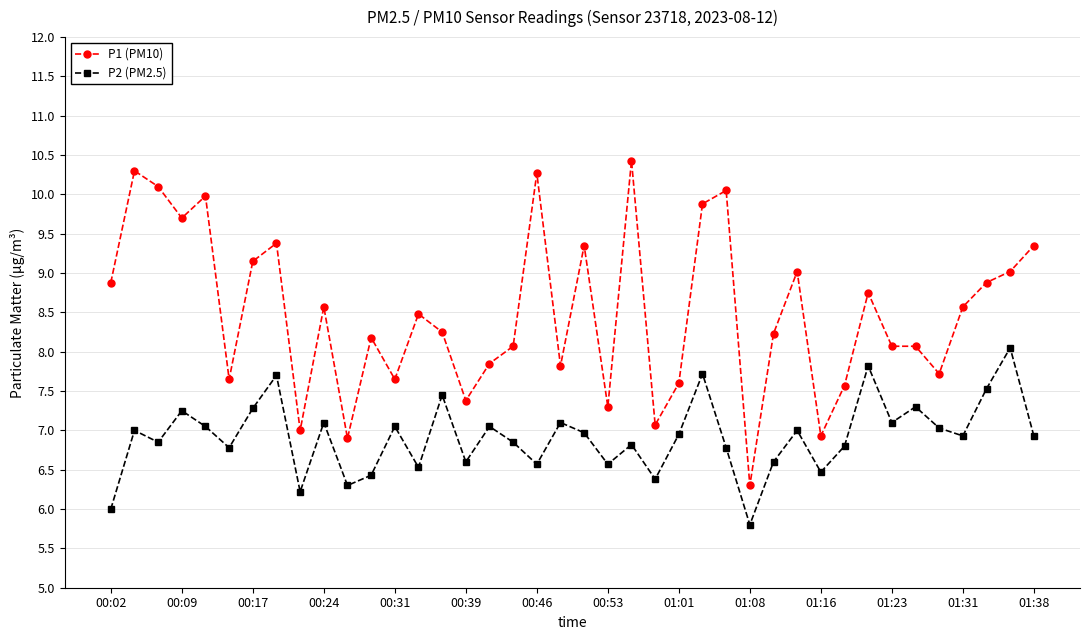

What is the value of the P2 (PM2.5) point at the 27th from the left?

6.8